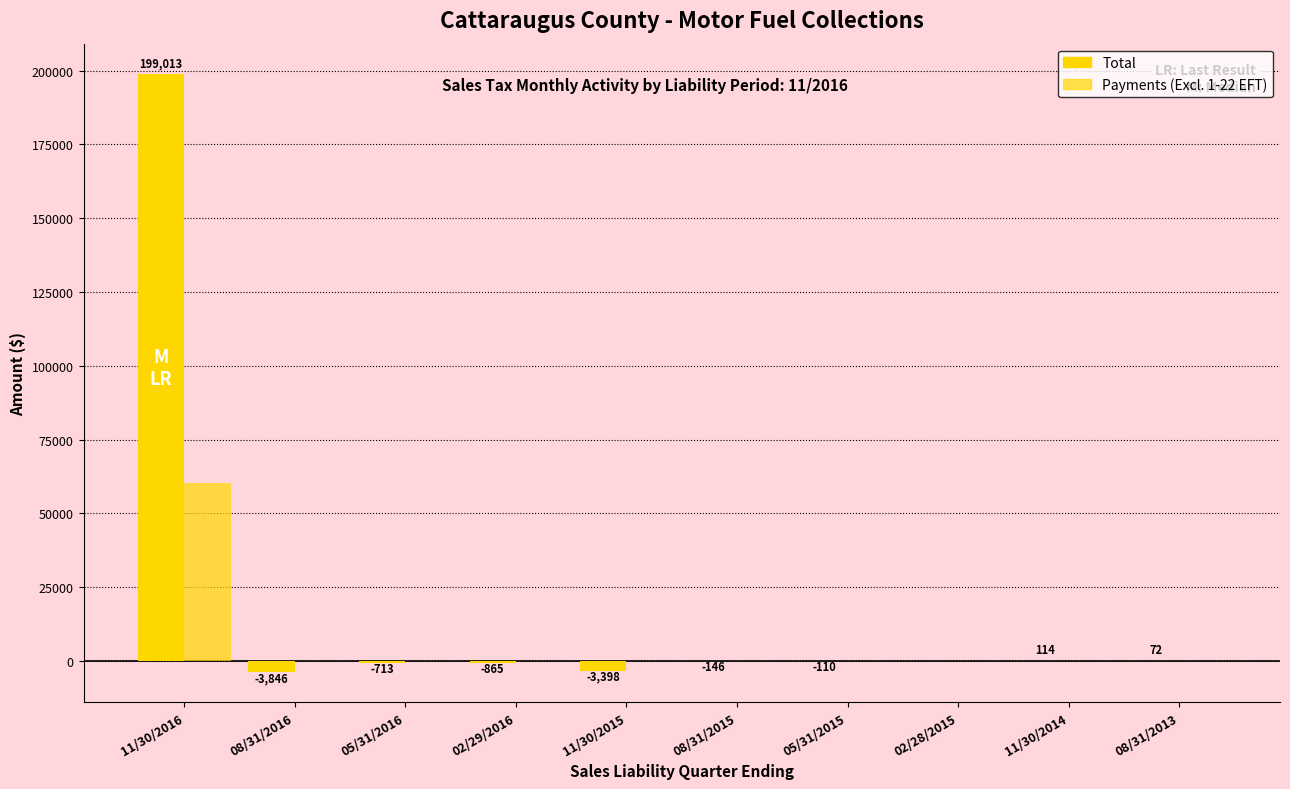

How many groups of bars are there?

10